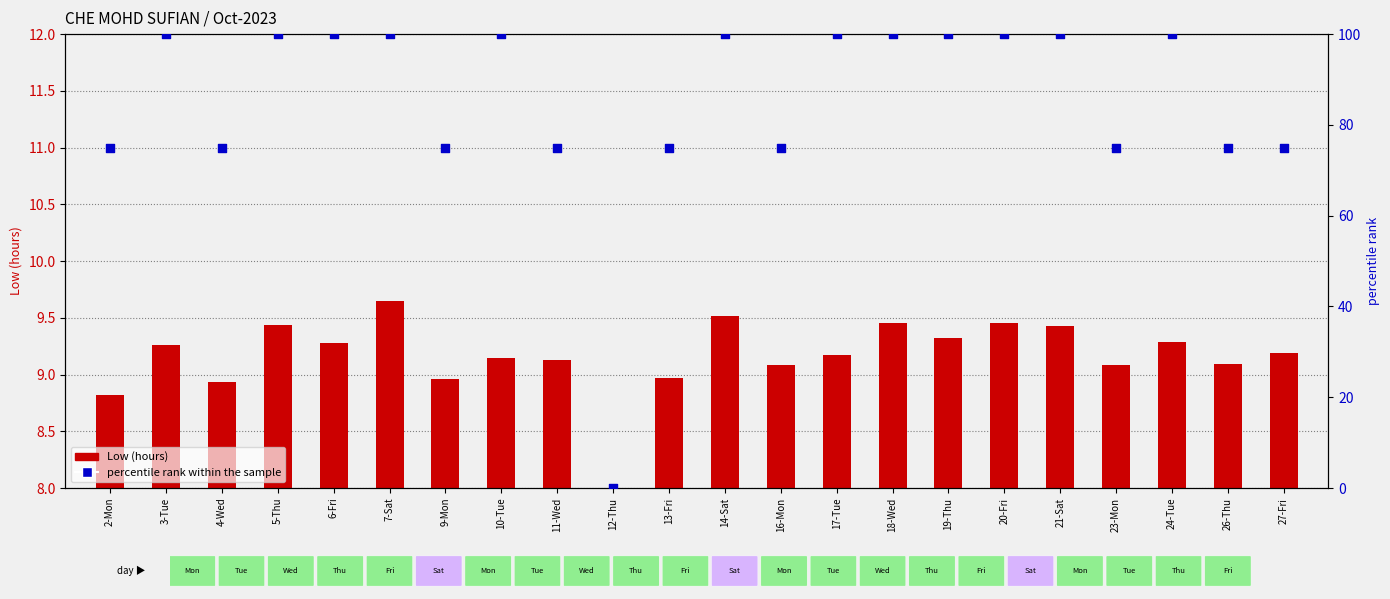

Which series reaches the maximum Y coordinate?

percentile rank within the sample